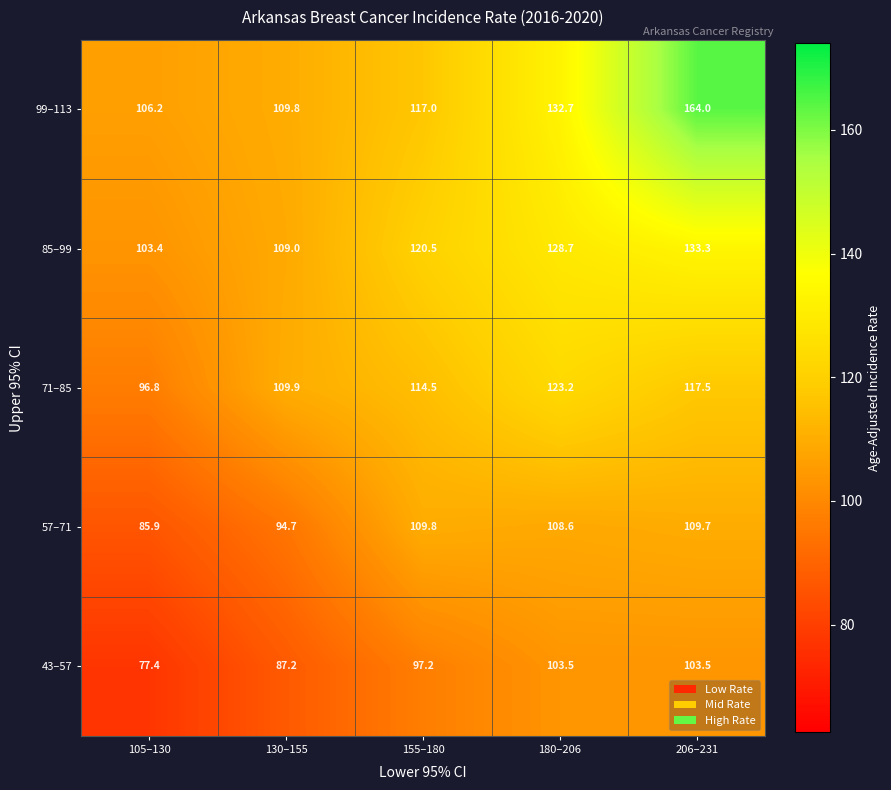

At how many categories does at least one series exceed 158?

1